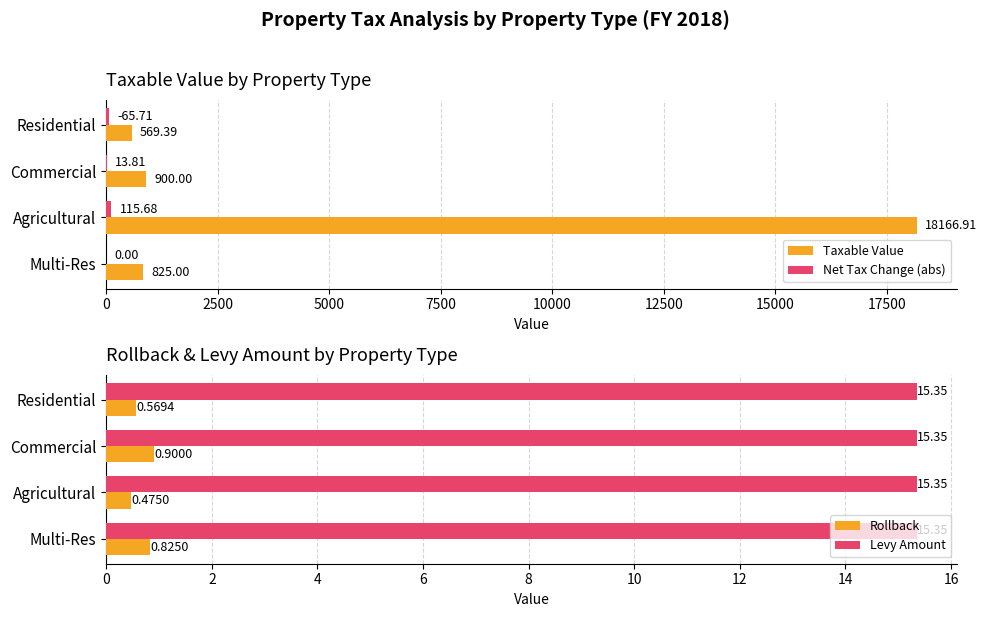

Which series has the widest spread of values?

Taxable Value